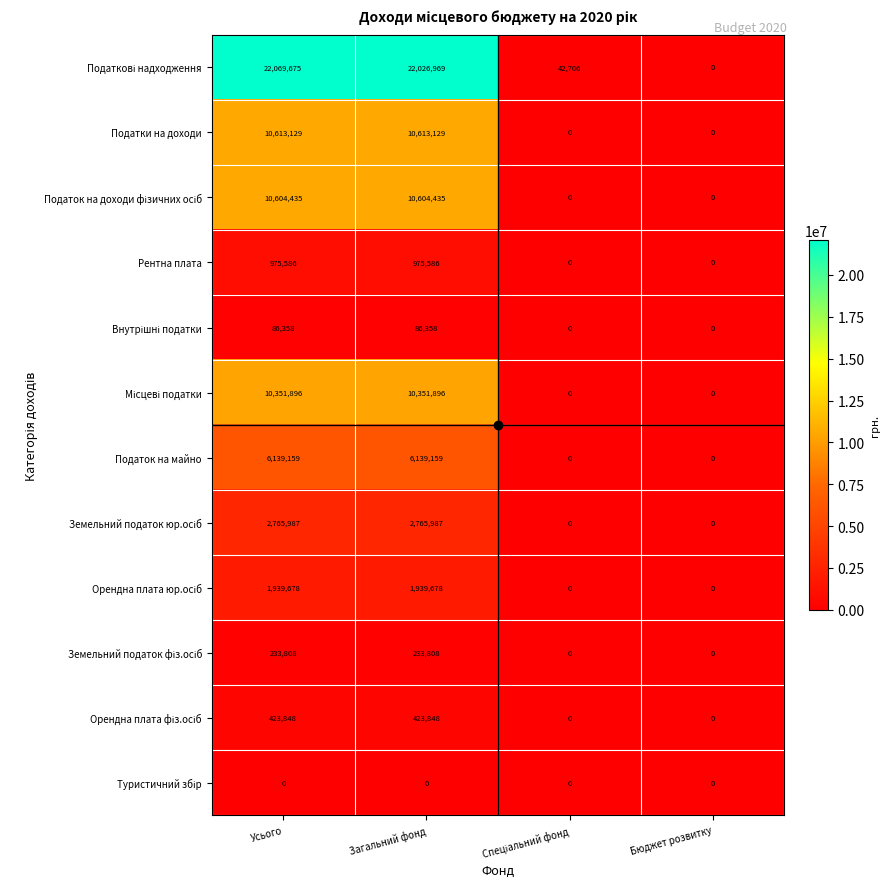

What is the approximate value of Рентна плата at Загальний фонд?

975586